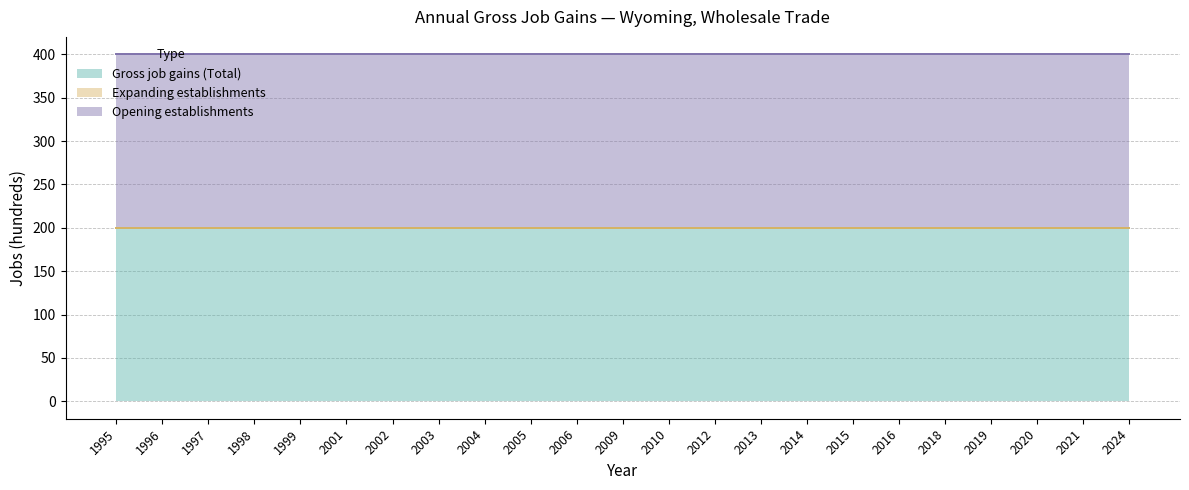

At which label is Gross job gains (Total) closest to 200?

1995